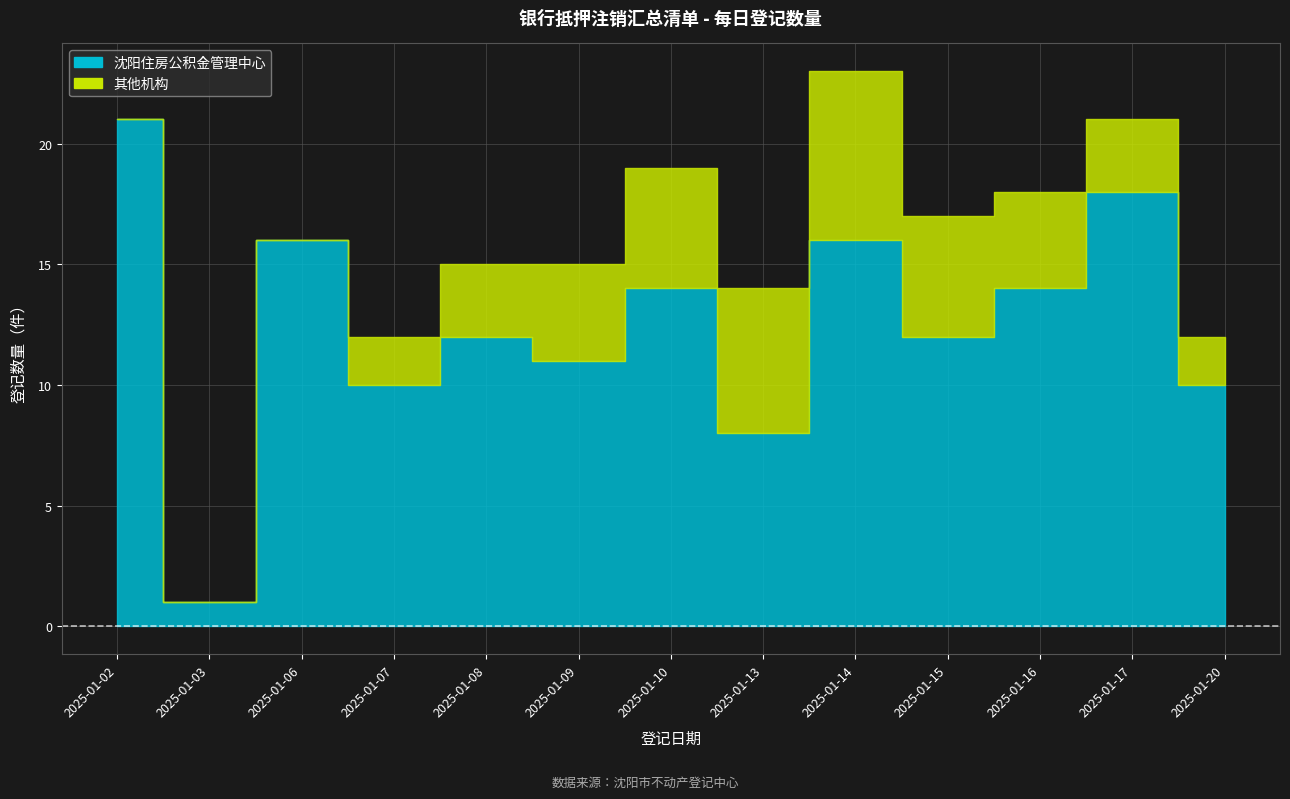

Reading left to right, transcribe all the data shown in this chart.

沈阳住房公积金管理中心: 2025-01-02=21	2025-01-03=1	2025-01-06=16	2025-01-07=10	2025-01-08=12	2025-01-09=11	2025-01-10=14	2025-01-13=8	2025-01-14=16	2025-01-15=12	2025-01-16=14	2025-01-17=18	2025-01-20=10
其他机构: 2025-01-02=0	2025-01-03=0	2025-01-06=0	2025-01-07=2	2025-01-08=3	2025-01-09=4	2025-01-10=5	2025-01-13=6	2025-01-14=7	2025-01-15=5	2025-01-16=4	2025-01-17=3	2025-01-20=2